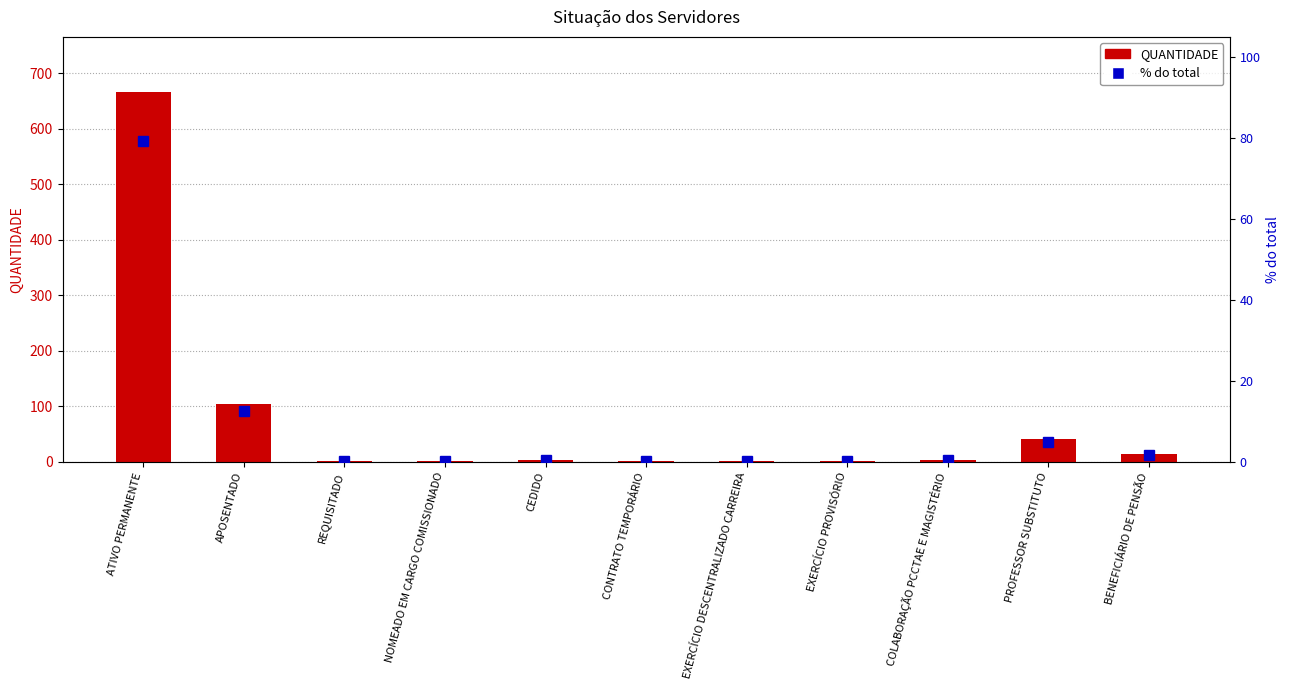

What is the minimum value shown in the chart?

0.1